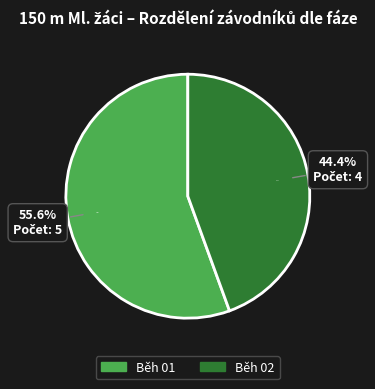

Is Běh 02 the majority of the pie?

No